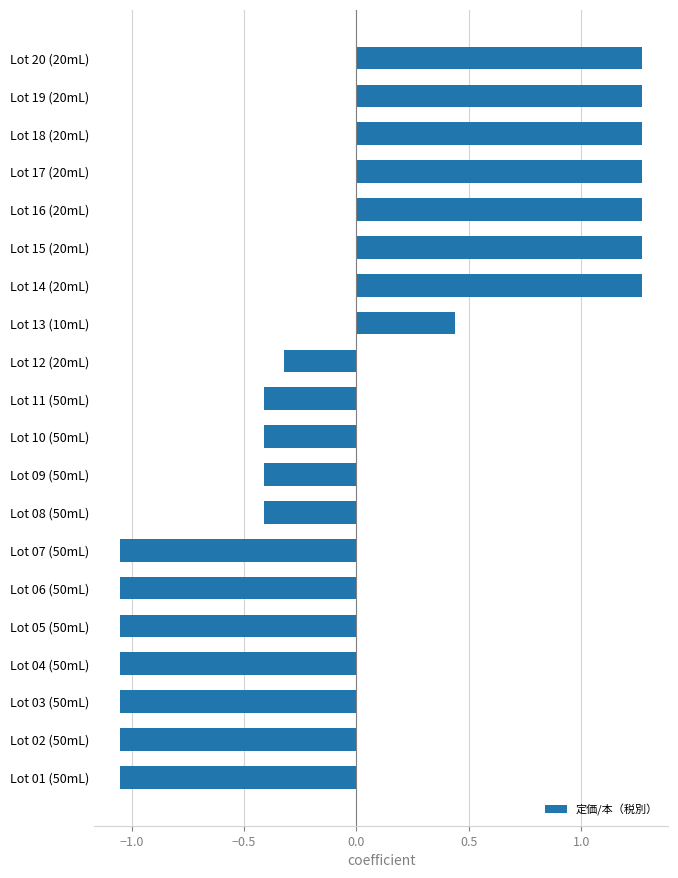

The value at Lot 11 (50mL) is -0.2. True or false?

False